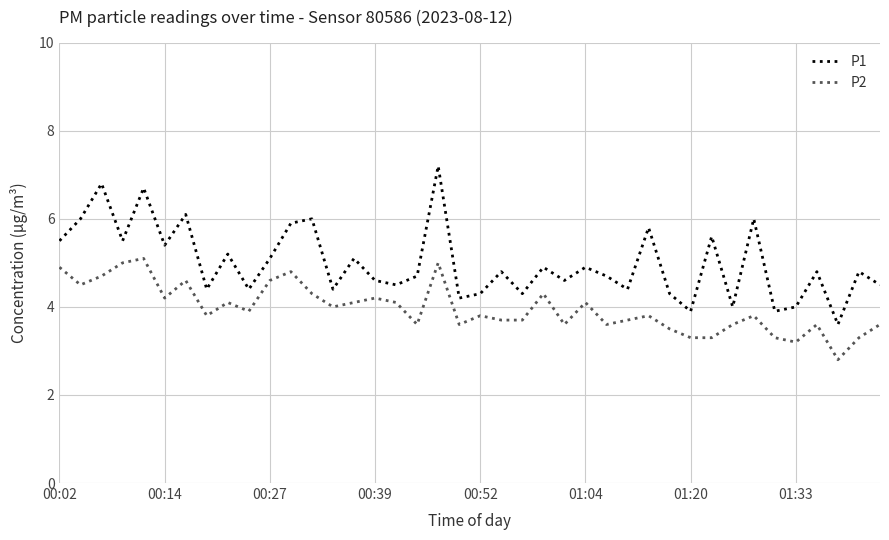

Rank the series by their maximum value, from lowest to highest.

P2, P1